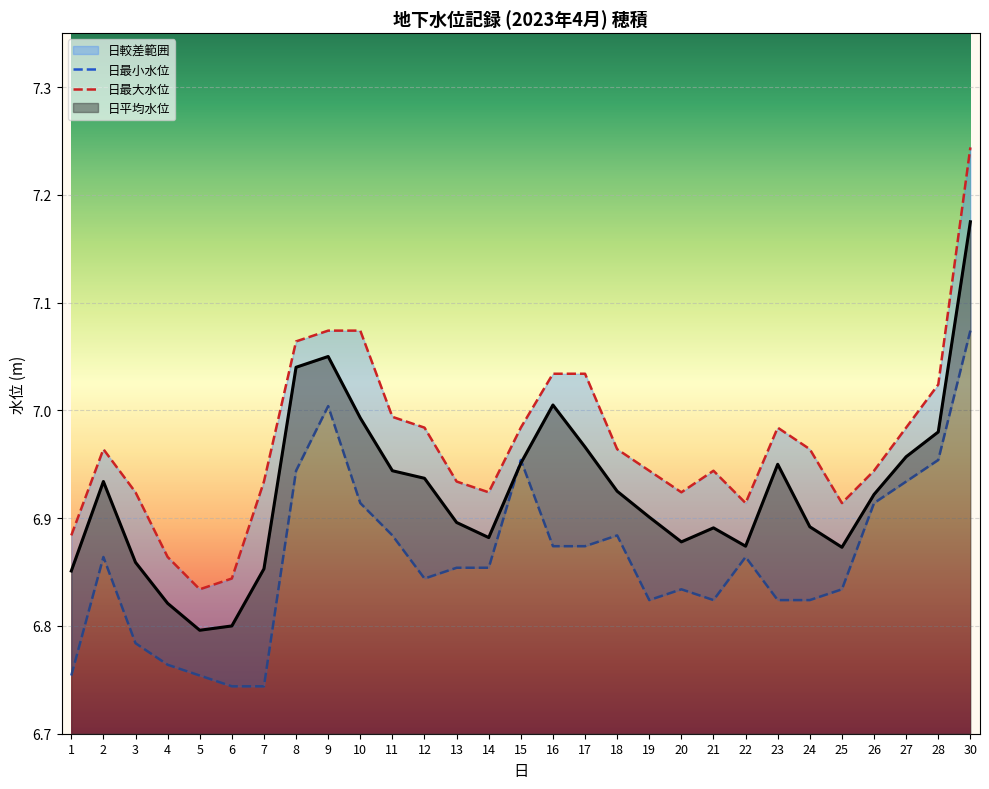

What value does the 日最小水位 series have at 6?

6.7